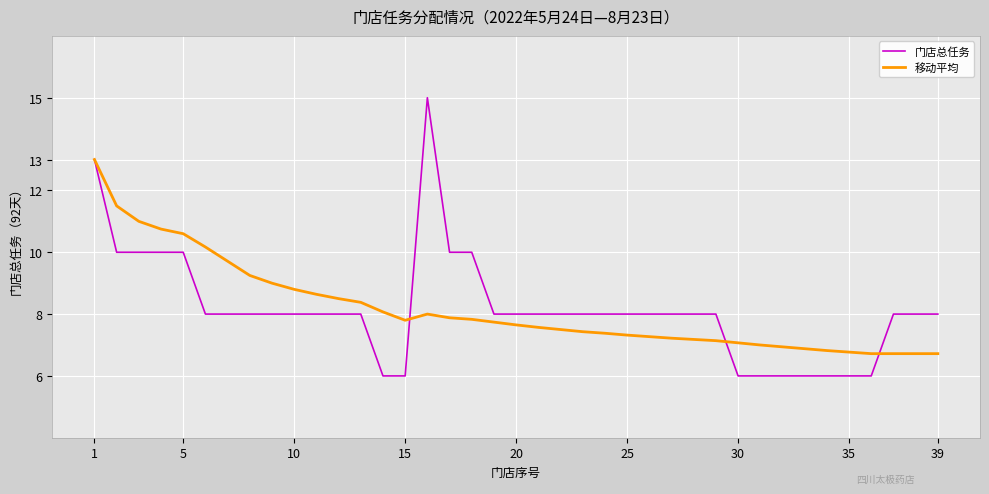

List the series in order of their peak value, highest first.

门店总任务, 移动平均